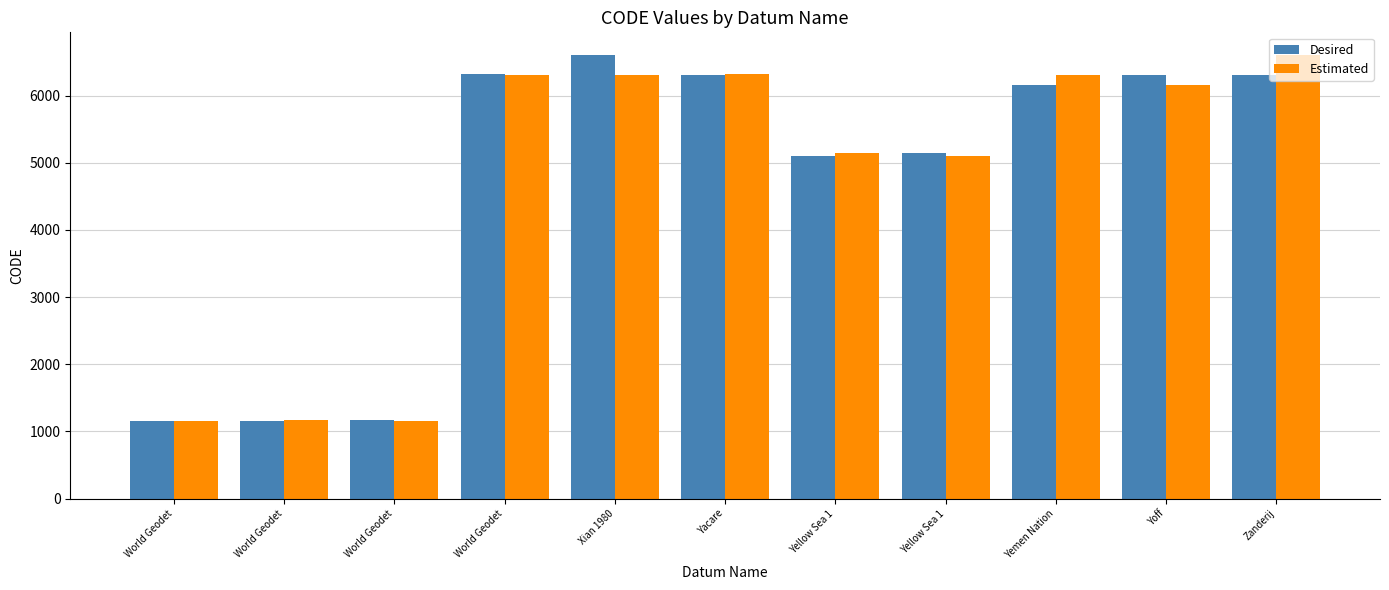

What is the approximate value of Estimated at Xian 1980, to the nearest 50?

6300